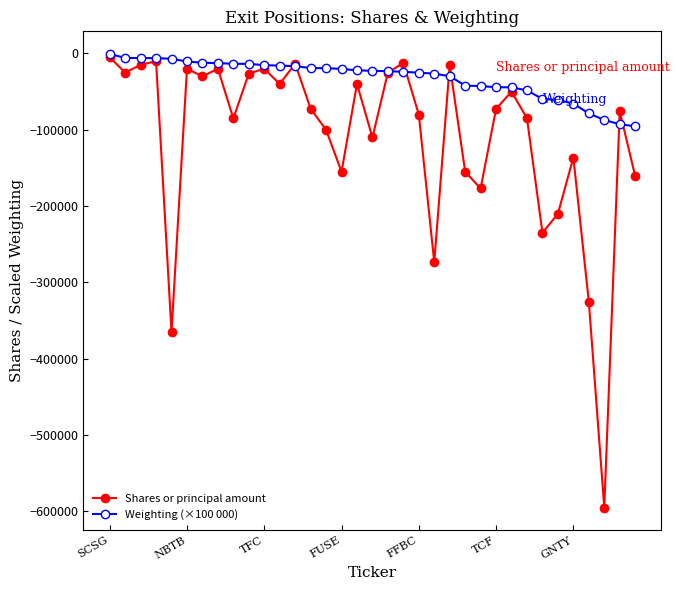

Which series has the largest total across all categories?

Weighting (×100 000)